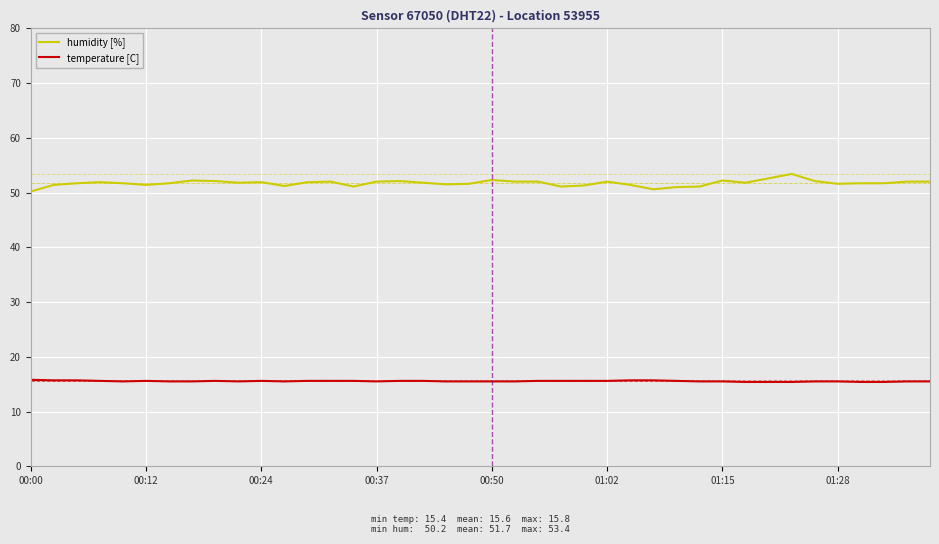

Which series has the widest spread of values?

humidity [%]